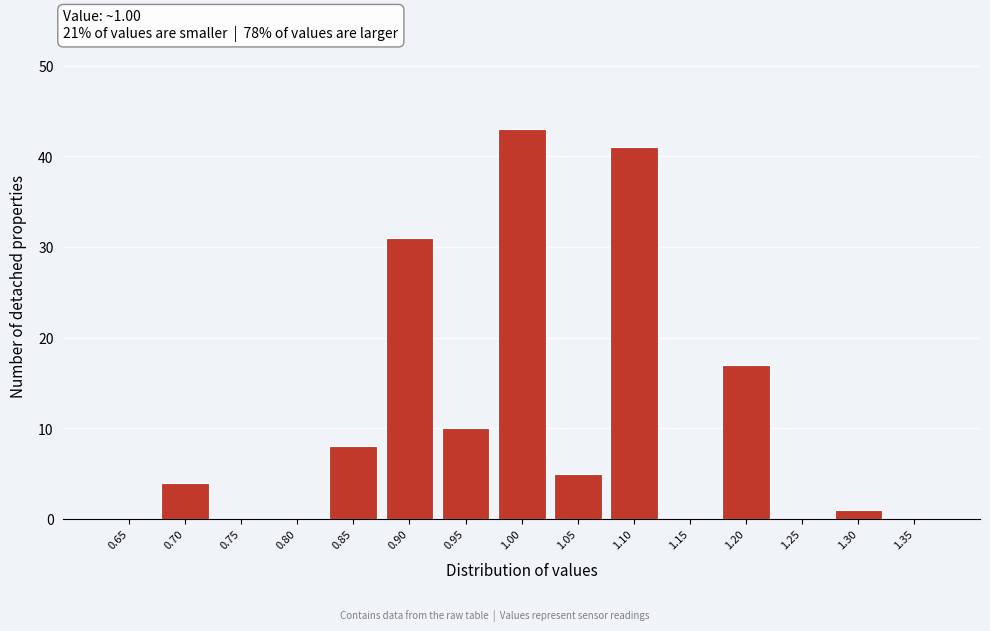

Which range on the x-axis has the tallest bar?

0.975 to 1.025